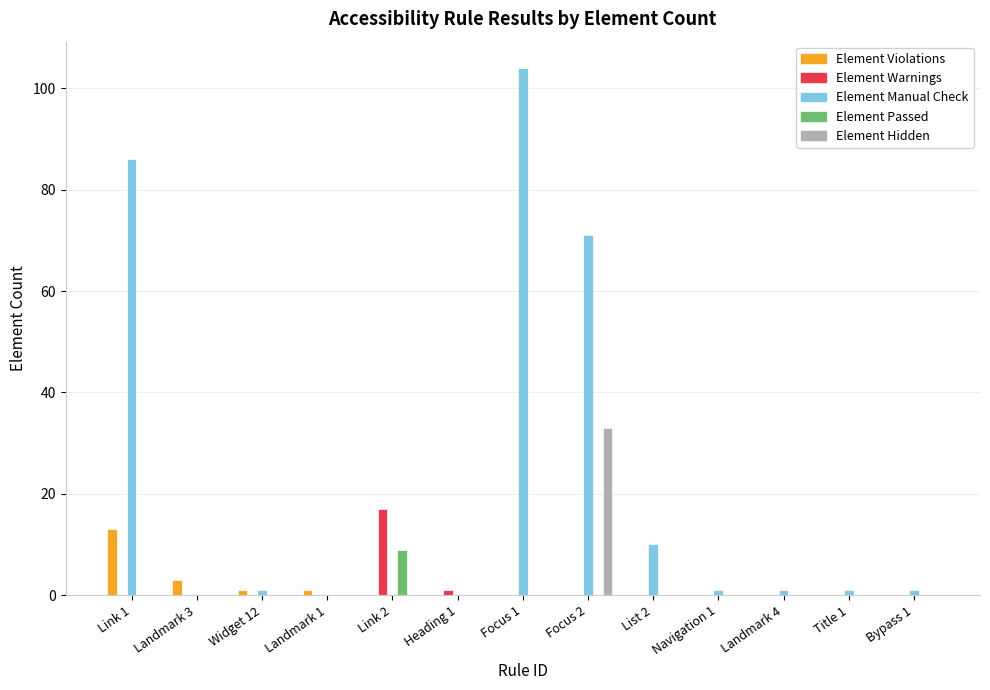

How many groups of bars are there?

13